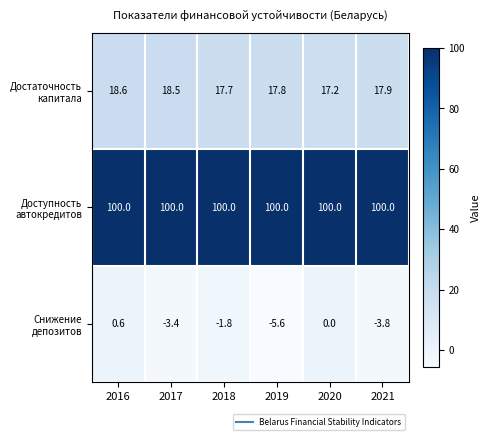

How many data points does each series have?

6